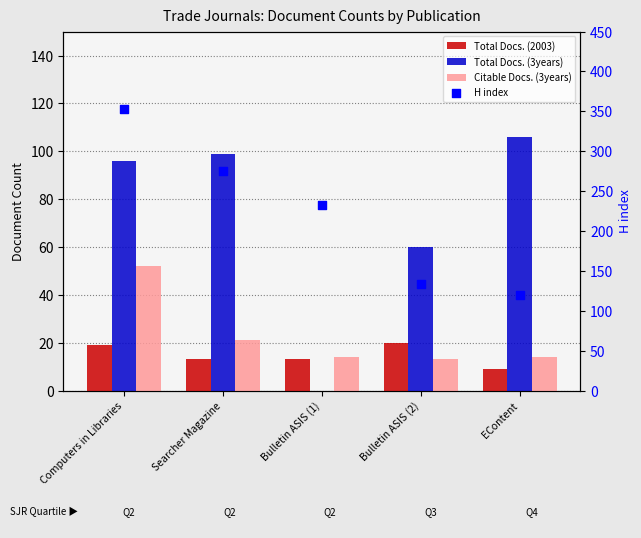

Which series reaches the minimum Y coordinate?

Total Docs. (3years)